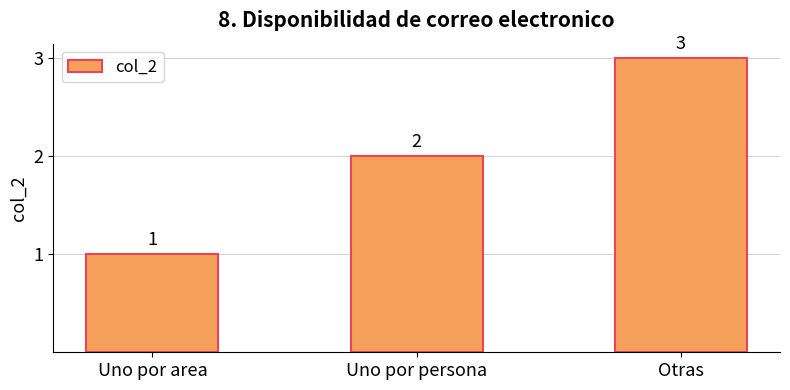

How many data points are less than 2?

1